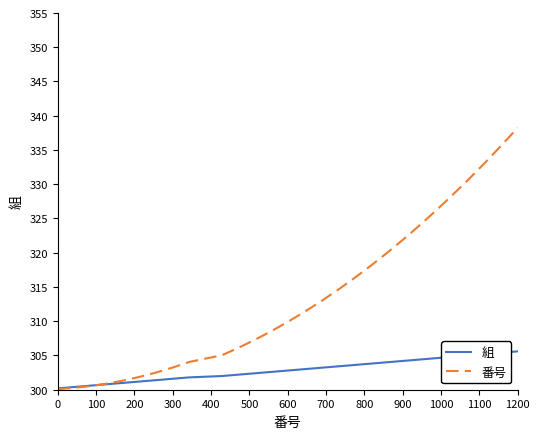

What is the sum of all 番号 values?

8782.5